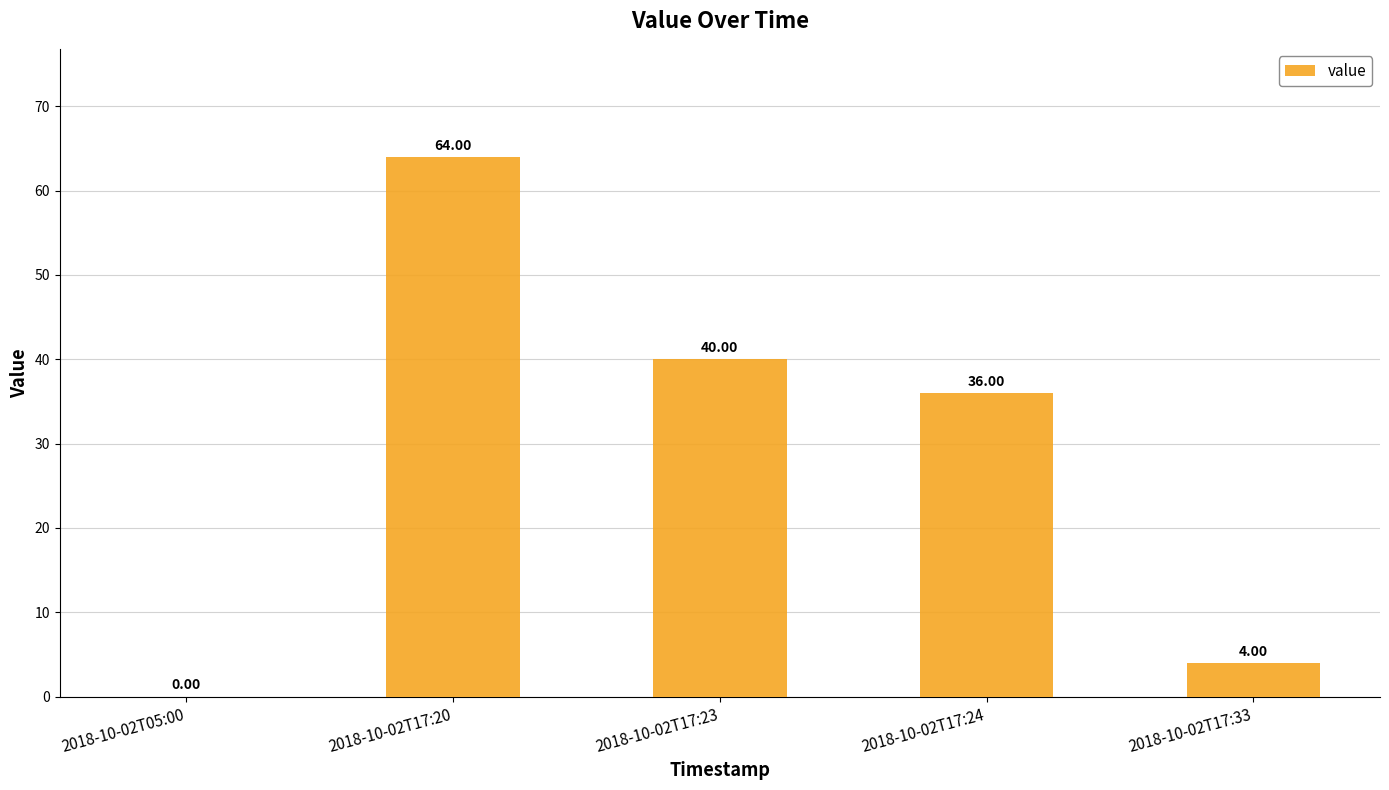

How many values are above zero?

4